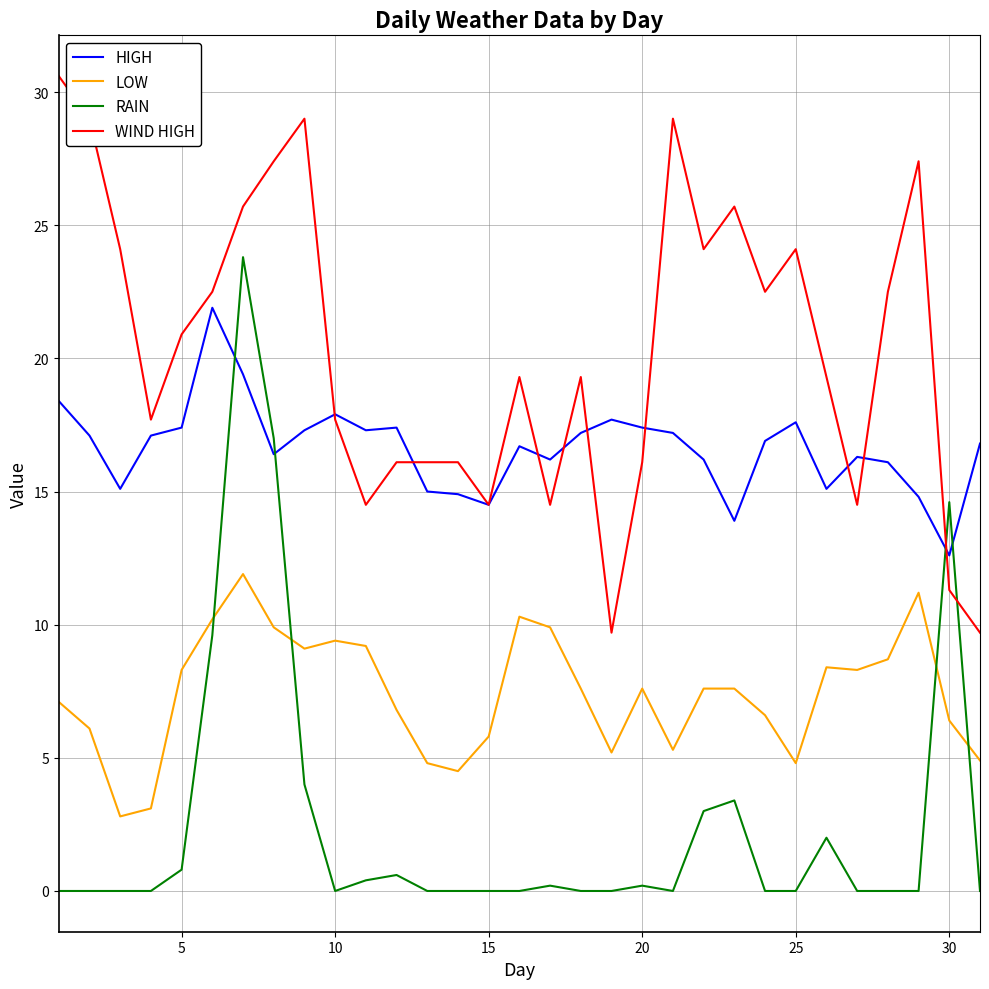

Which series has the largest range (max minus min)?

RAIN